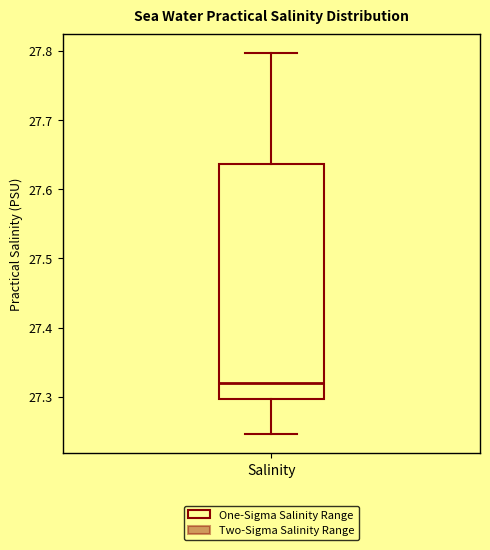

Transcribe this box plot: give where the median line is, the range the box spans, and where the two whiskers end, as read against the y-axis. The values are not printed on the chart, so give them approximately, as read against the axis.

median 27.32, box 27.30 to 27.64, whiskers 27.25 to 27.80